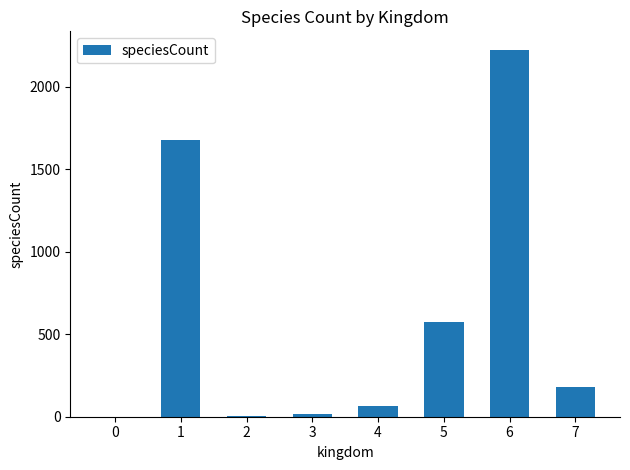

True or false: the data shows 1 at 0.

True